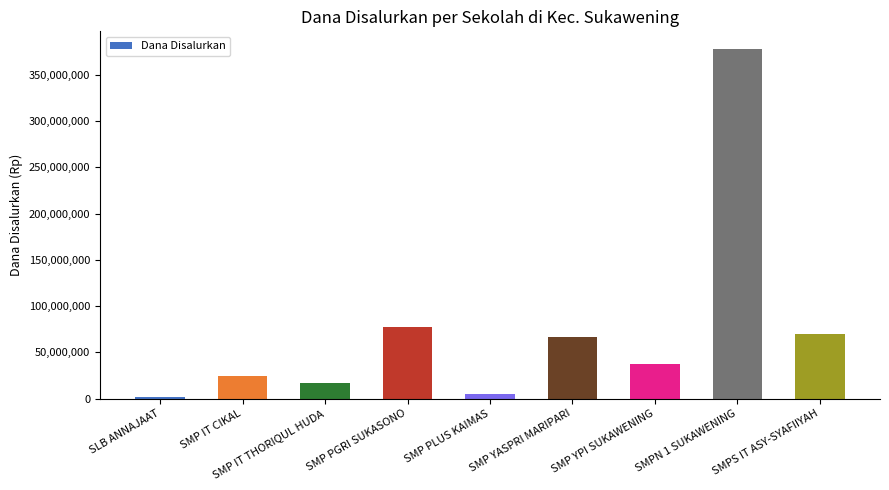

Which label corresponds to the smallest value in the chart?

SLB ANNAJAAT